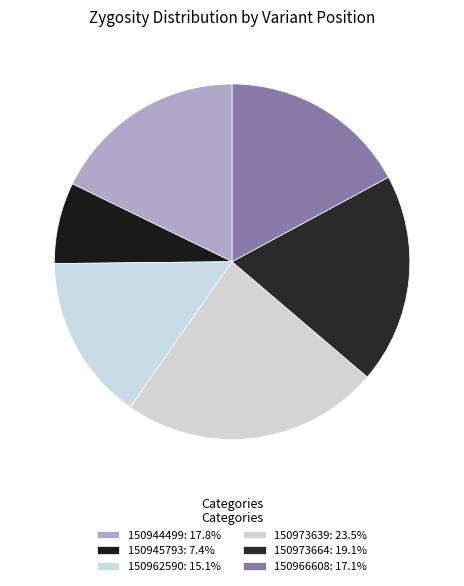

How many slices are in this pie chart?

6